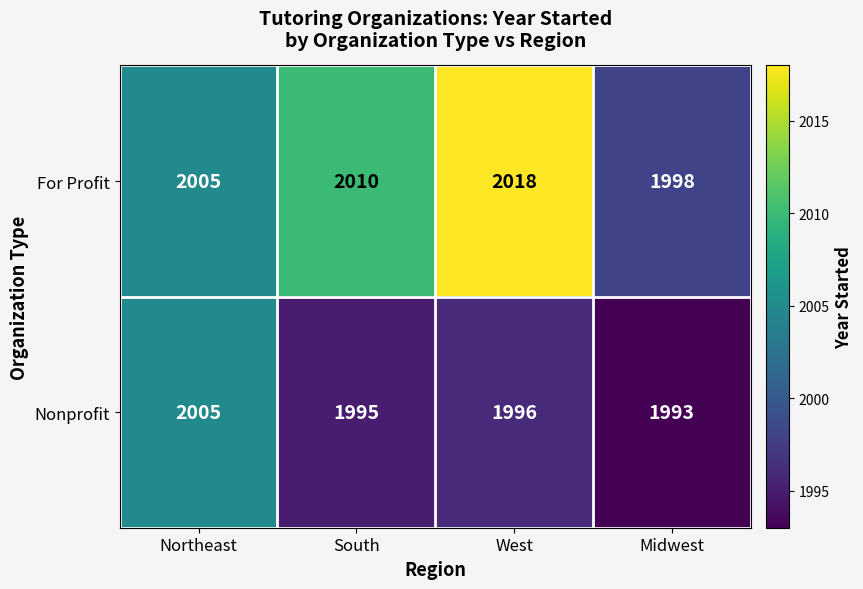

At which category is the sum across all series the highest?

West